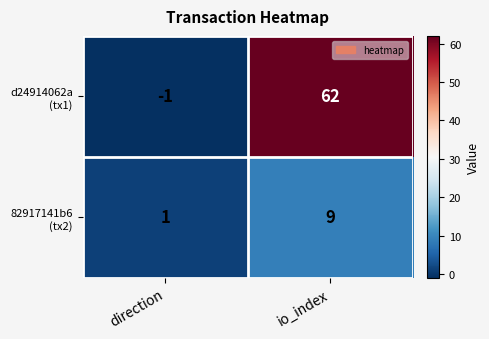

At which category is the sum across all series the highest?

io_index